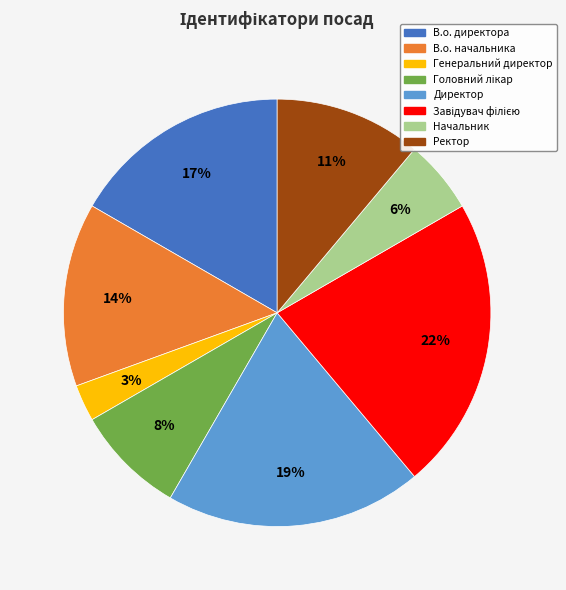

True or false: Начальник accounts for 1% of the total.

False